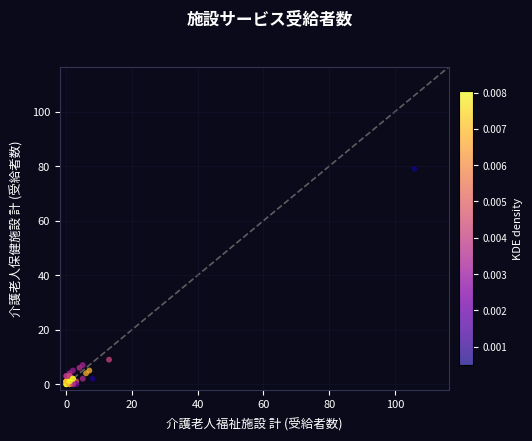

What Y value in the scatter plot is closest to 39?

9